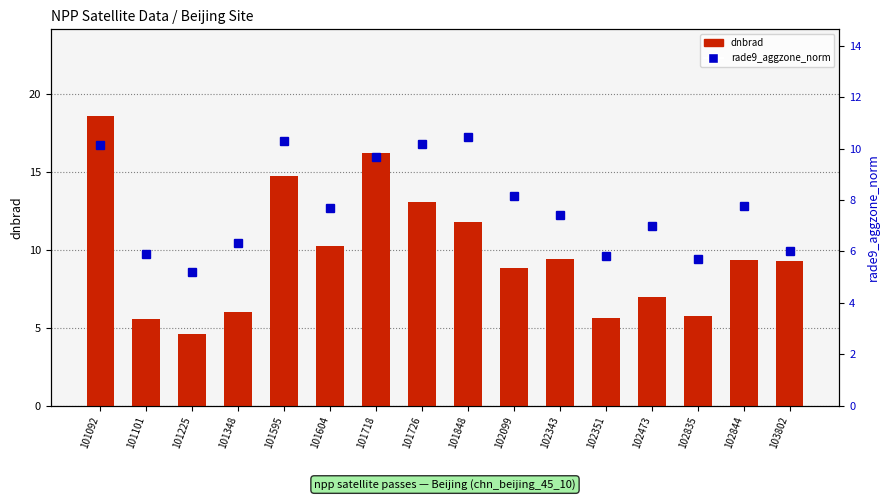

The dnbrad series shows 5.5 at 101101. True or false?

True